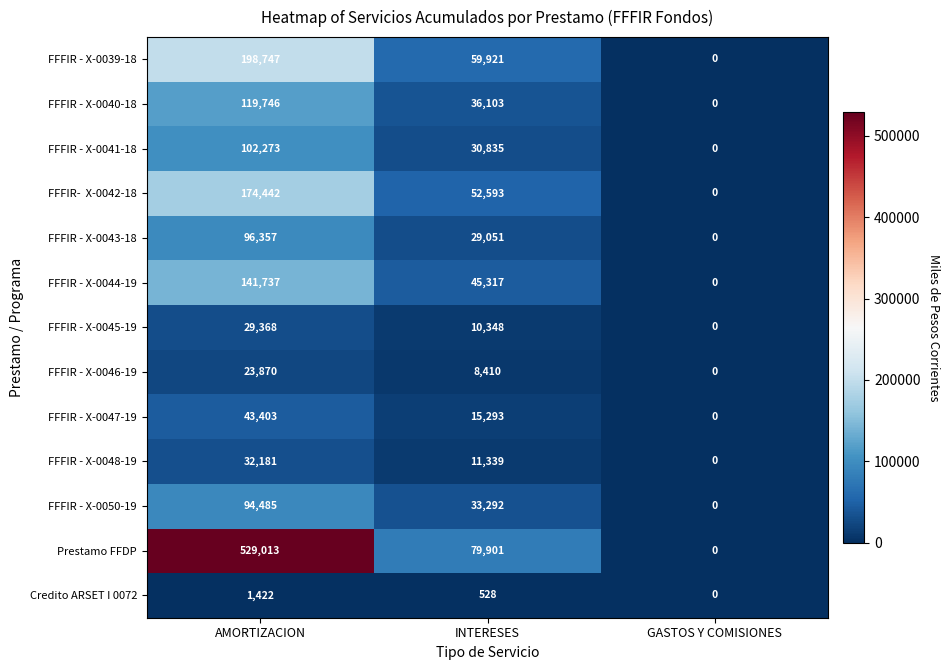

How many data points in FFFIR - X-0044-19 are less than 45317?

1